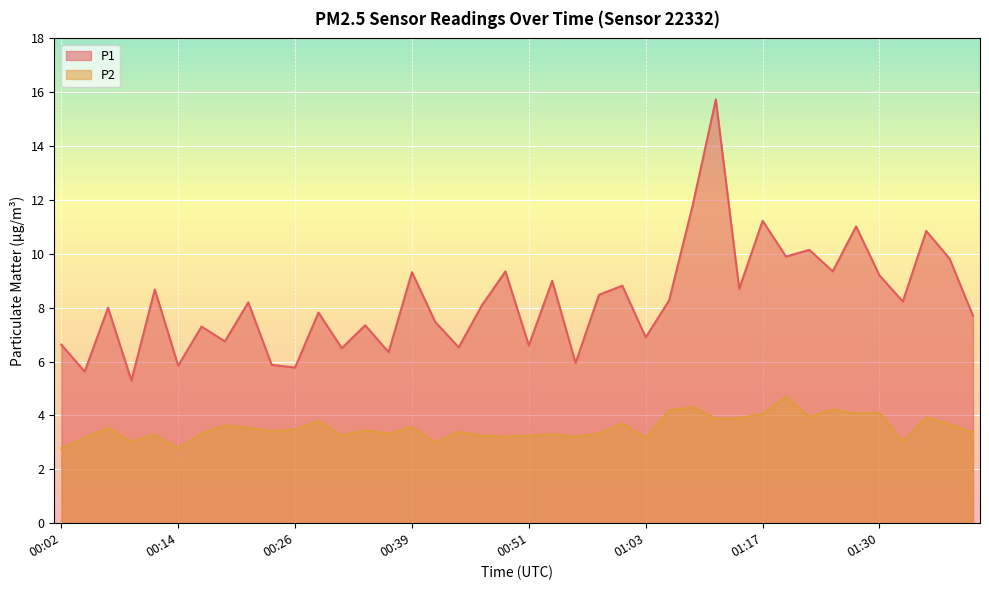

What position from the right is 00:48?

21